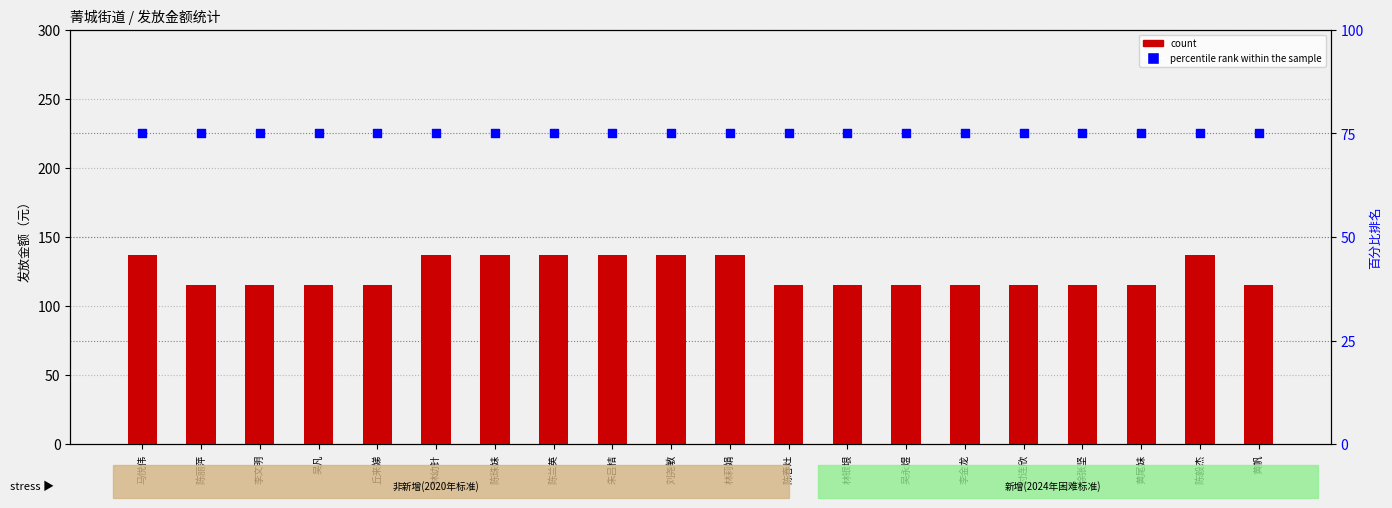

Which series has the largest total across all categories?

count